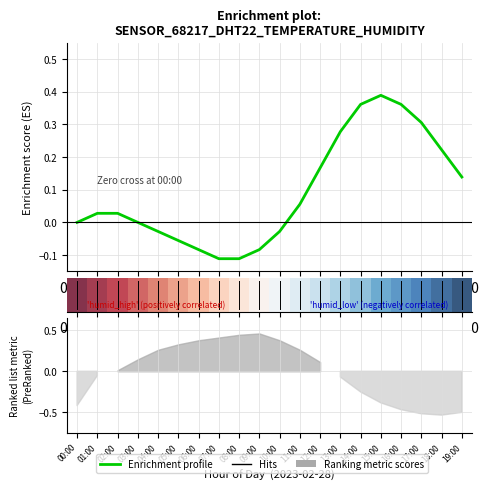

How many points are higher than both their immediate neighbors (excluding endpoints)?

1